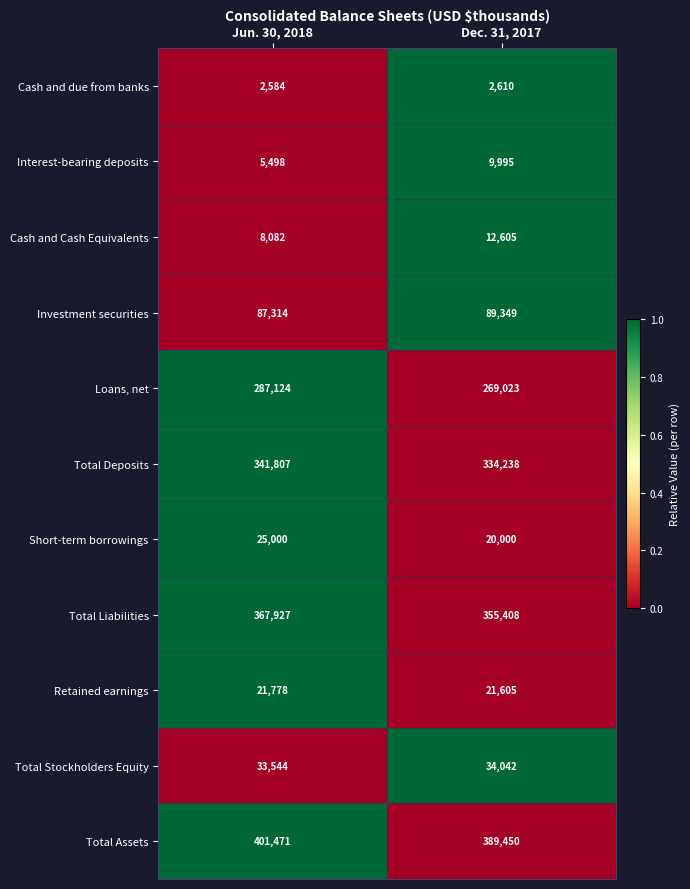

What is the difference between the Interest-bearing deposits values at Jun. 30, 2018 and Dec. 31, 2017?

4497